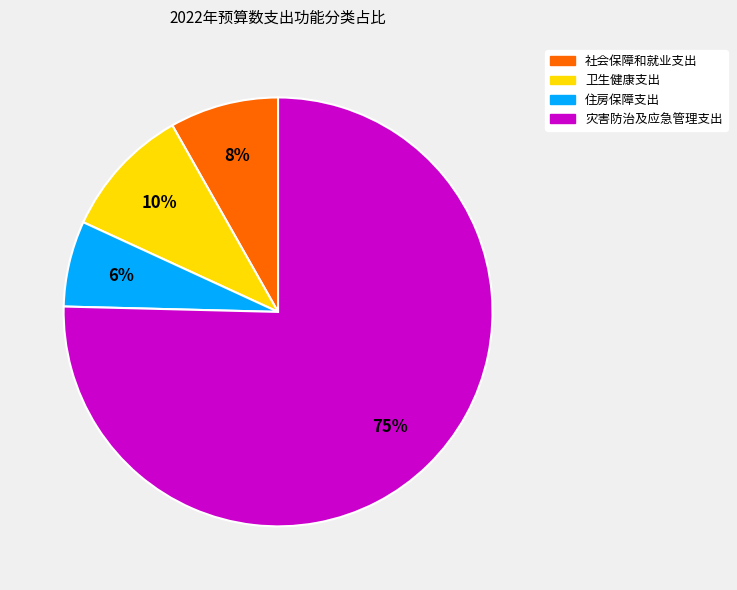

To the nearest percent, what is the average slice percentage?

25%